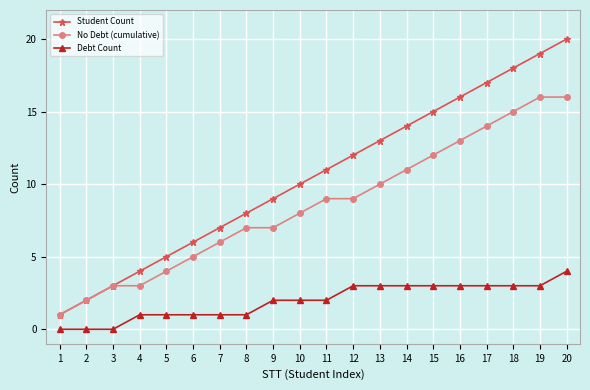

The value of Student Count at 16 is 16. True or false?

True